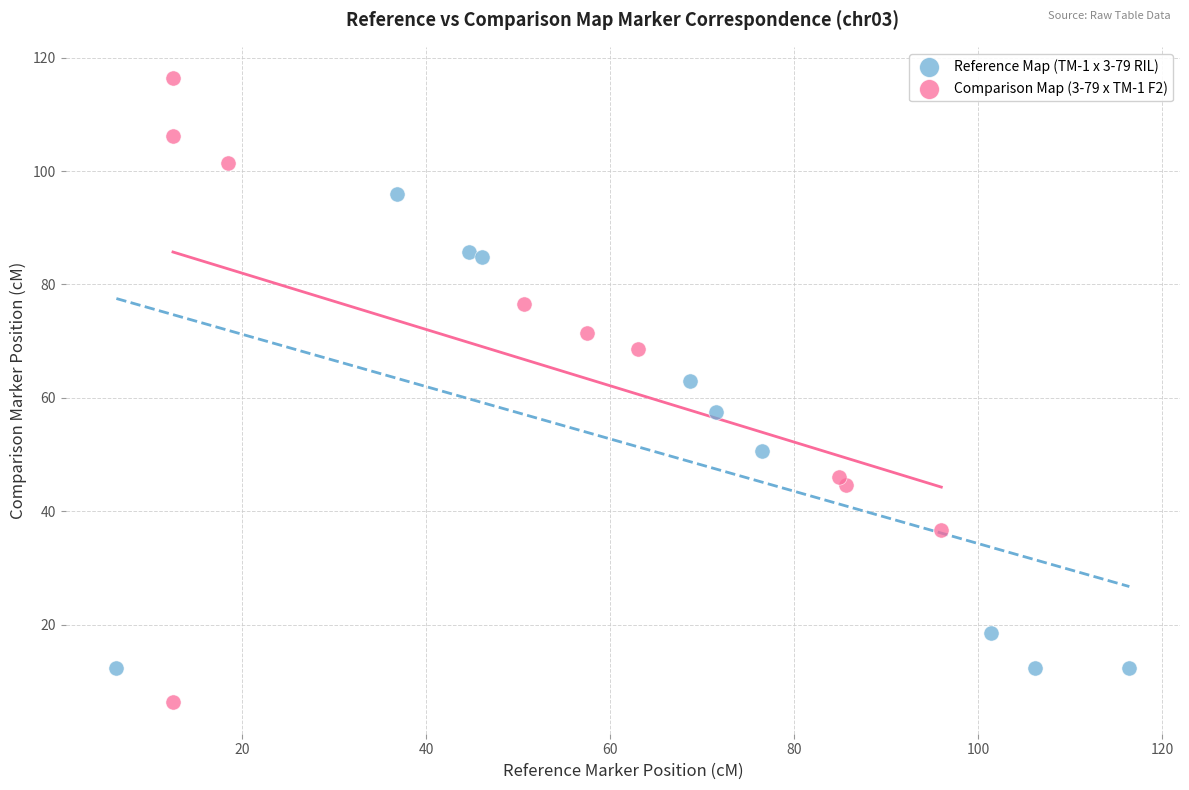

Which series contains the lowest Y value?

Comparison Map (3-79 x TM-1 F2)